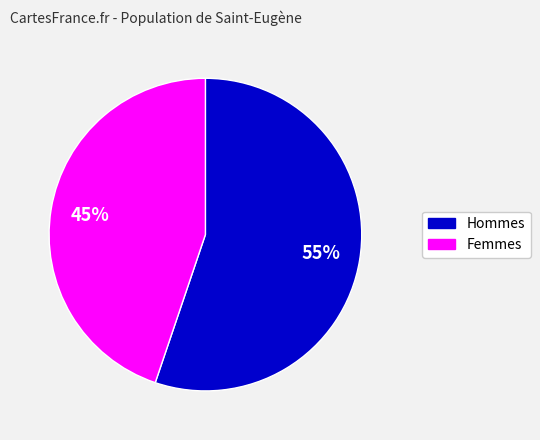

Combined, do Femmes and Hommes account for over 50%?

Yes